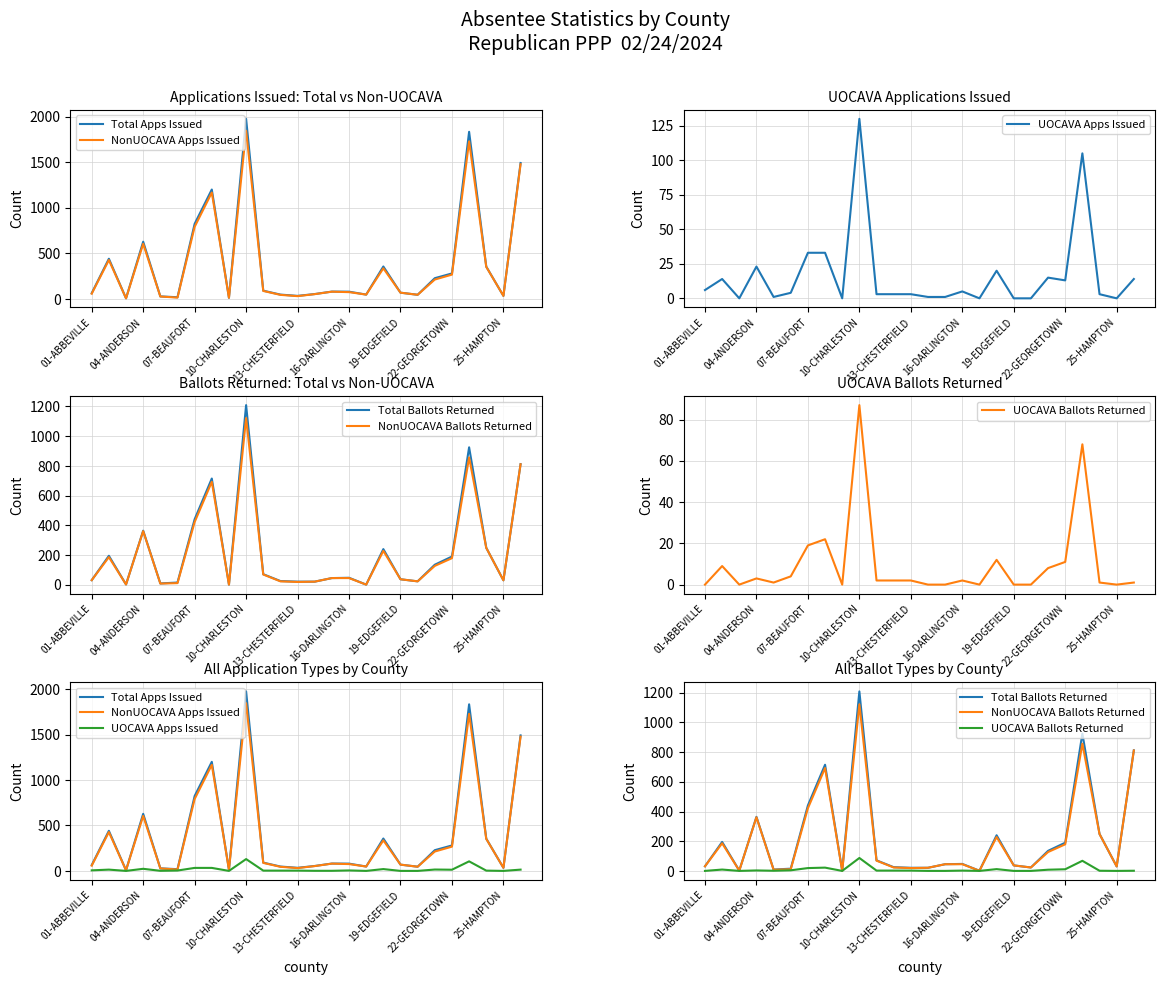

Does the chart have visible grid lines?

Yes